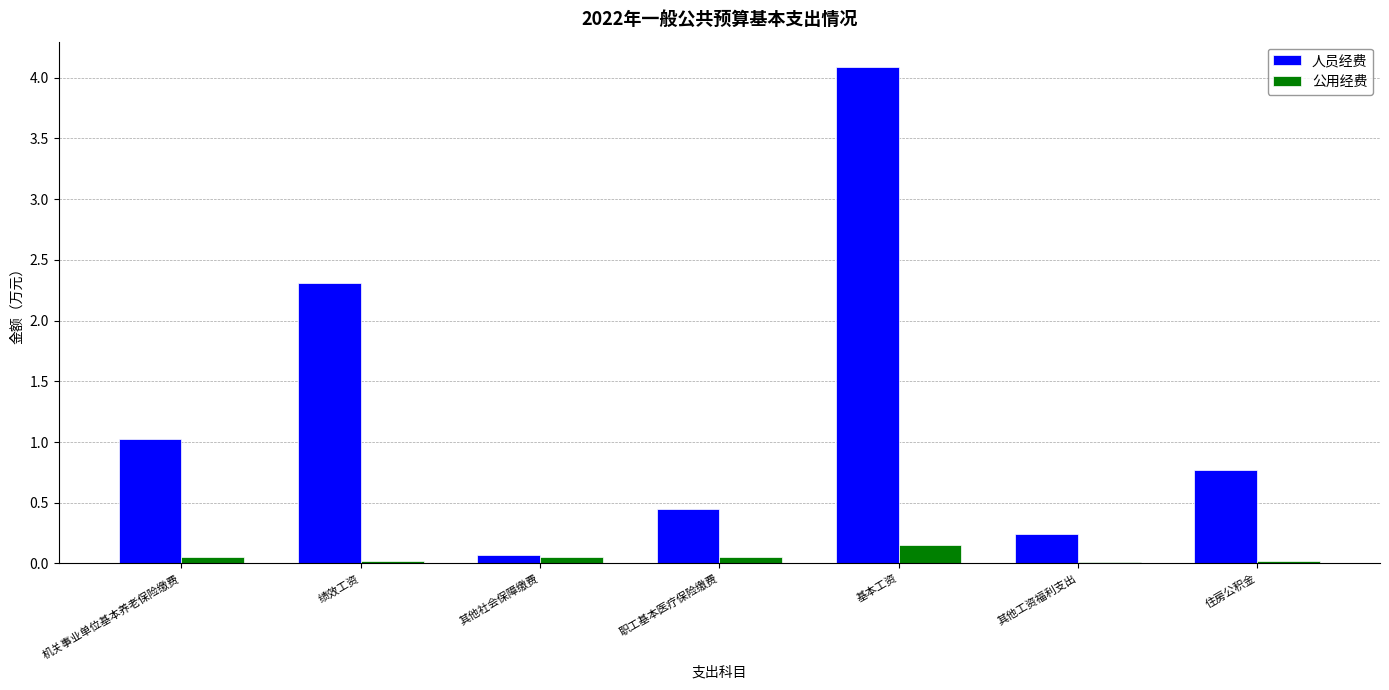

Is the value of 人员经费 at 绩效工资 greater than the value of 公用经费 at 其他工资福利支出?

Yes